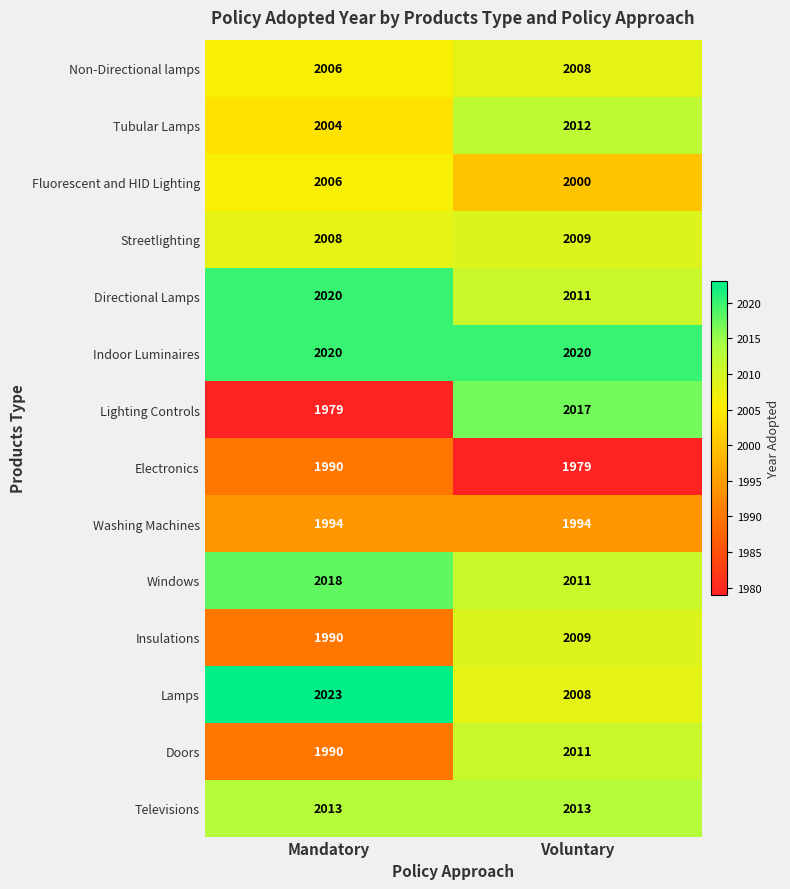

At which category is the sum across all series the highest?

Voluntary